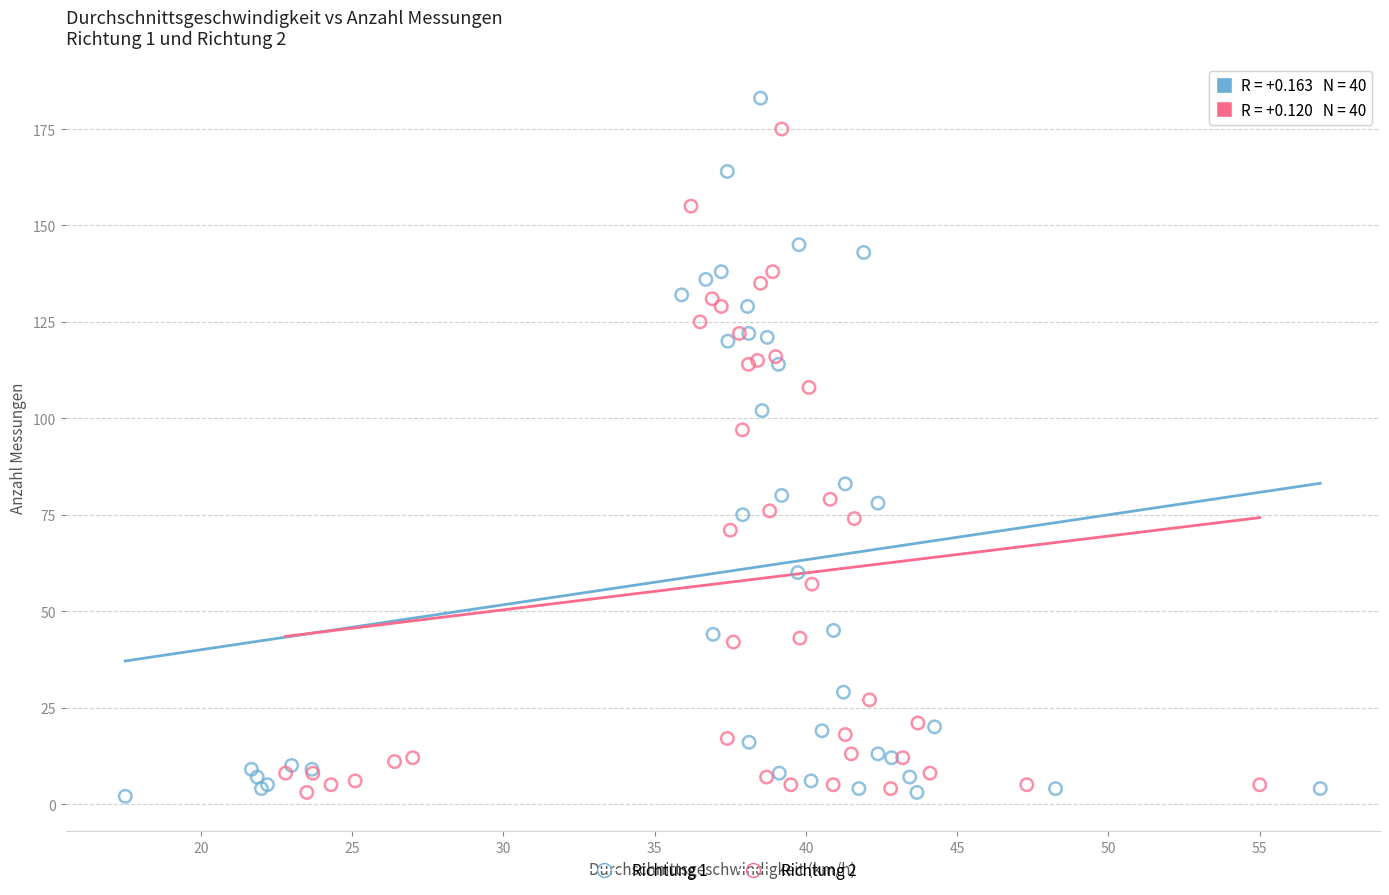

Which series reaches the maximum Y coordinate?

Richtung 1